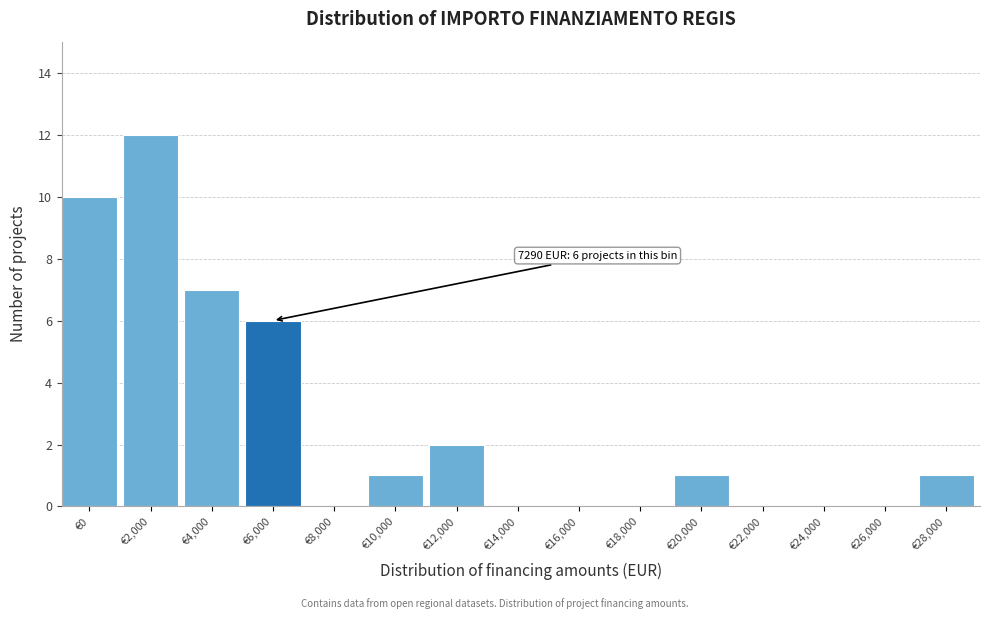

Reading right to left, transcribe all the data shown in this chart.

€28,000=1	€26,000=0	€24,000=0	€22,000=0	€20,000=1	€18,000=0	€16,000=0	€14,000=0	€12,000=2	€10,000=1	€8,000=0	€6,000=6	€4,000=7	€2,000=12	€0=10